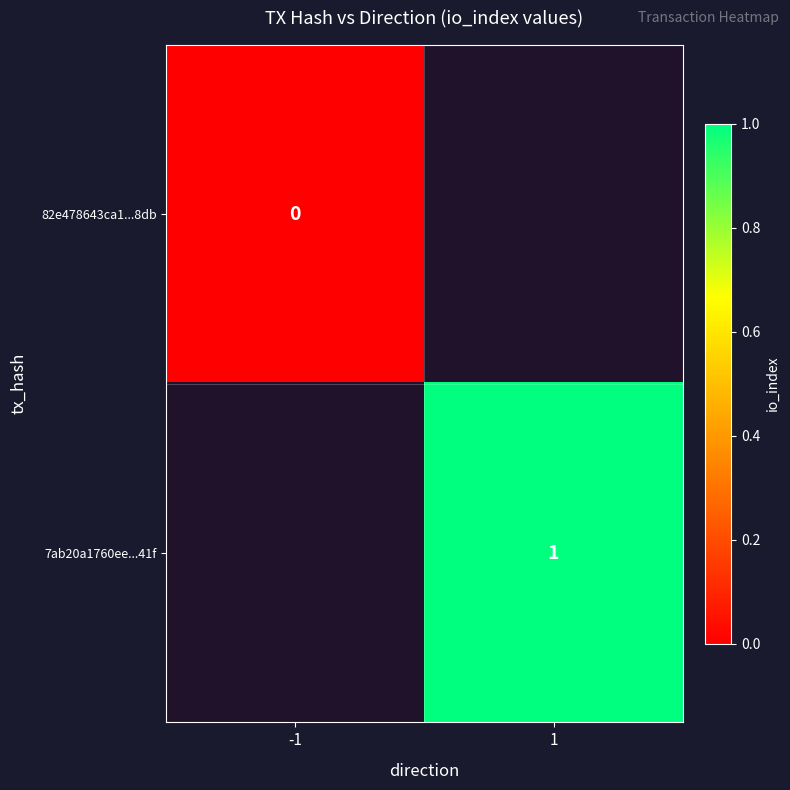

True or false: 7ab20a1760ee...41f has a value of 2 at 1.

False